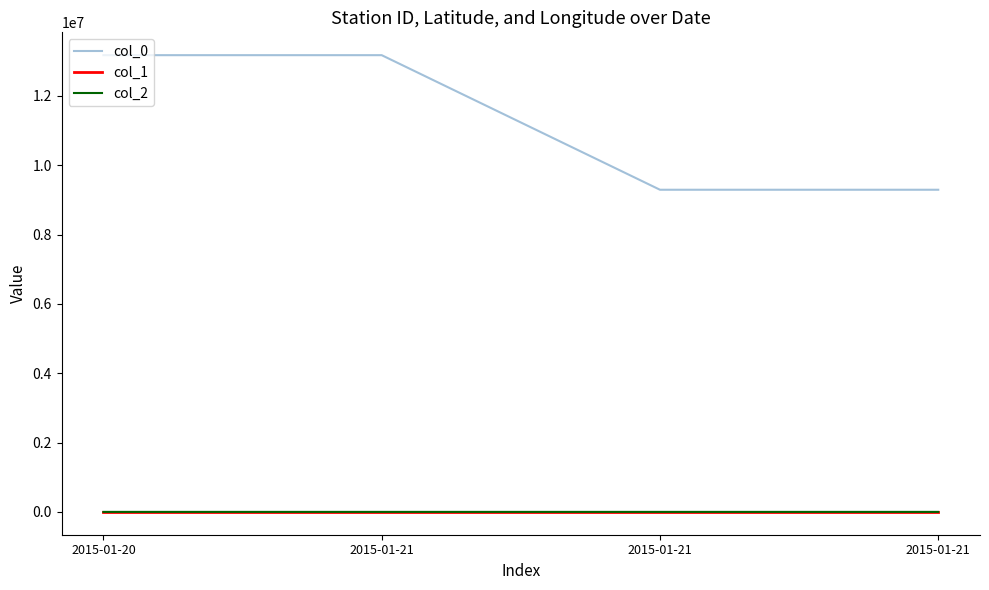

Count the col_1 values in the range 40 to 41.

2